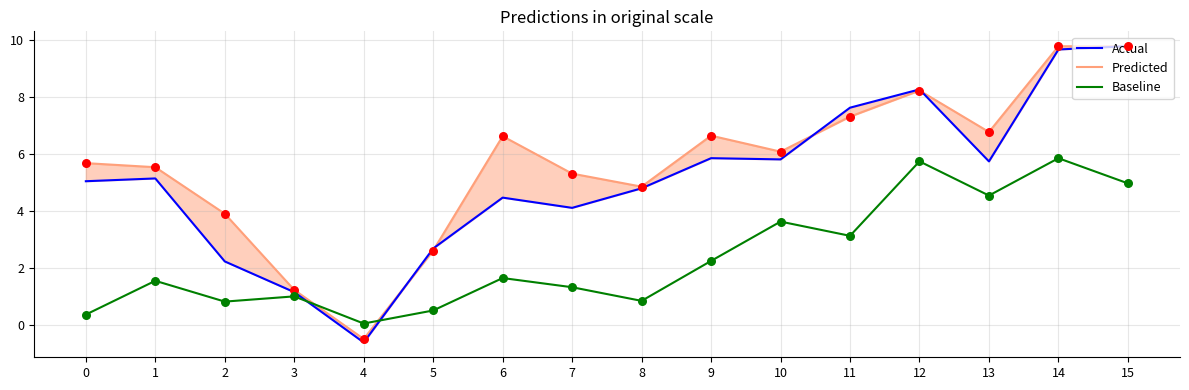

Which series reaches the maximum Y coordinate?

Actual